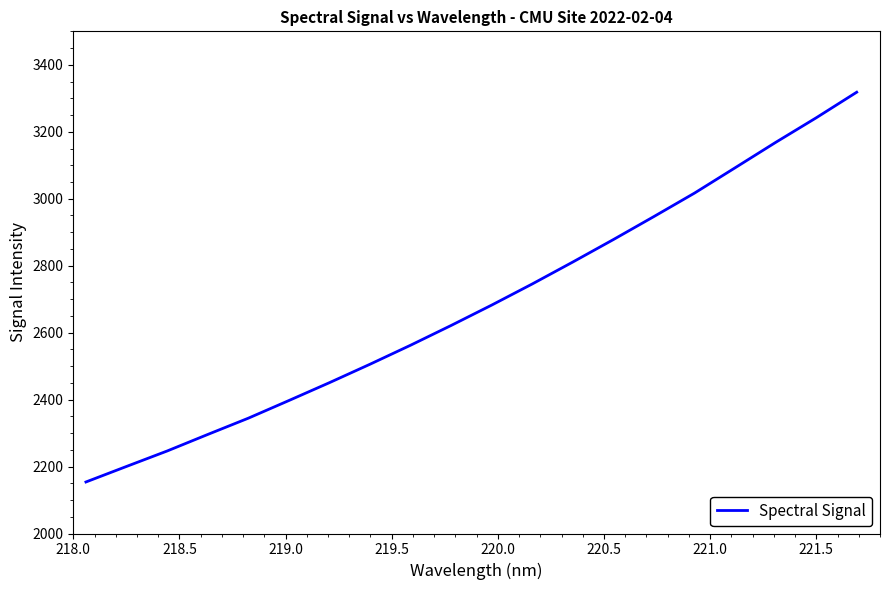

True or false: the data has more than 1 interior local peaks.

False